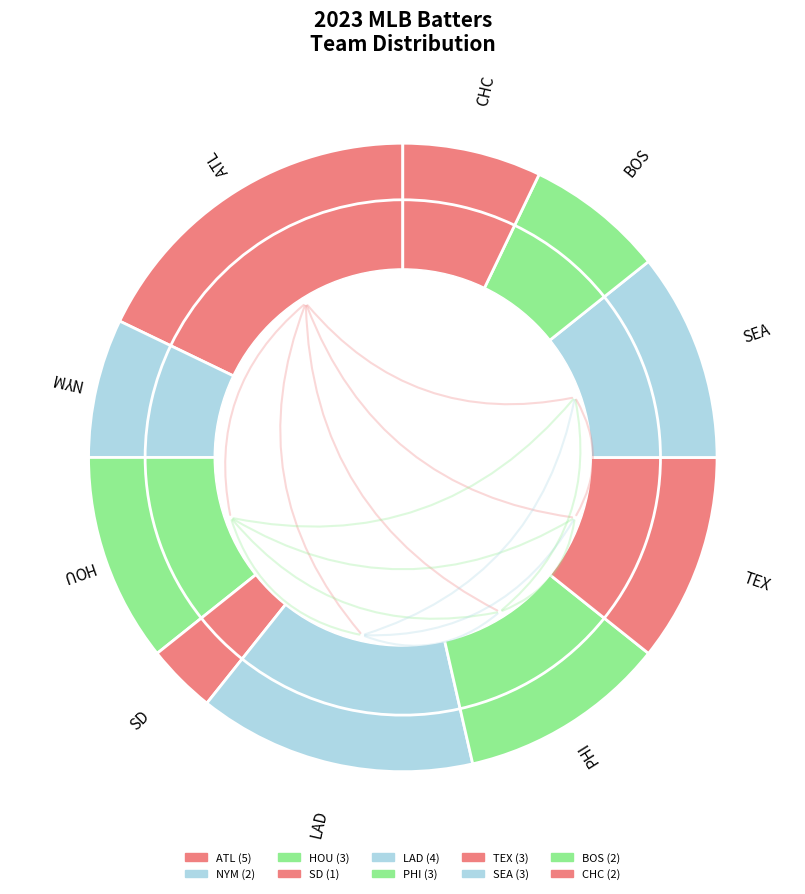

To the nearest percent, what is the difference between the LAD and PHI slice percentages?

4%